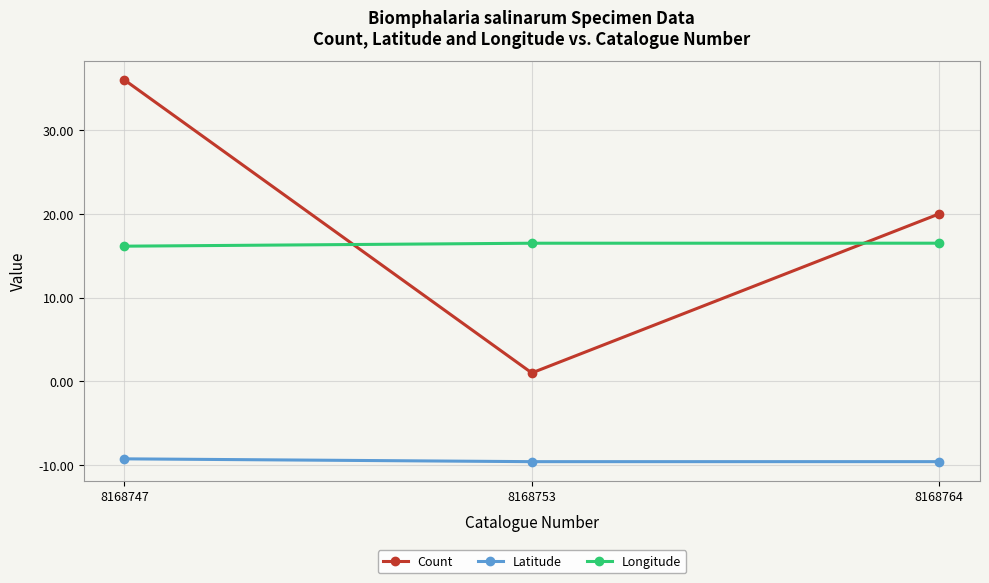

Reading right to left, extract all data points from this chart.

Count: 8168764=20.0	8168753=1.0	8168747=36.0
Latitude: 8168764=-9.6	8168753=-9.6	8168747=-9.3
Longitude: 8168764=16.5	8168753=16.5	8168747=16.1